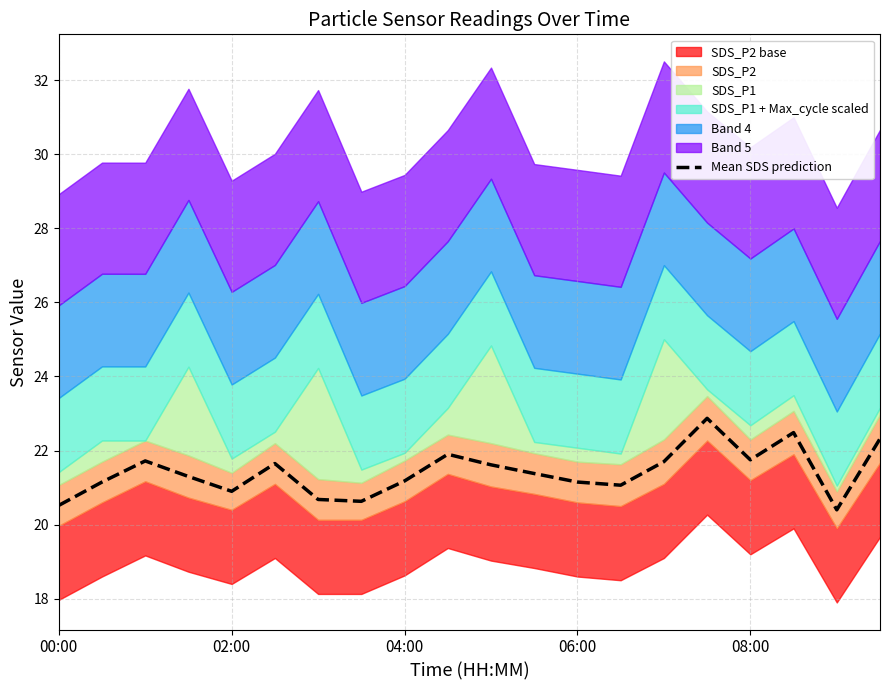

True or false: the data has more than 1 interior local peaks.

True